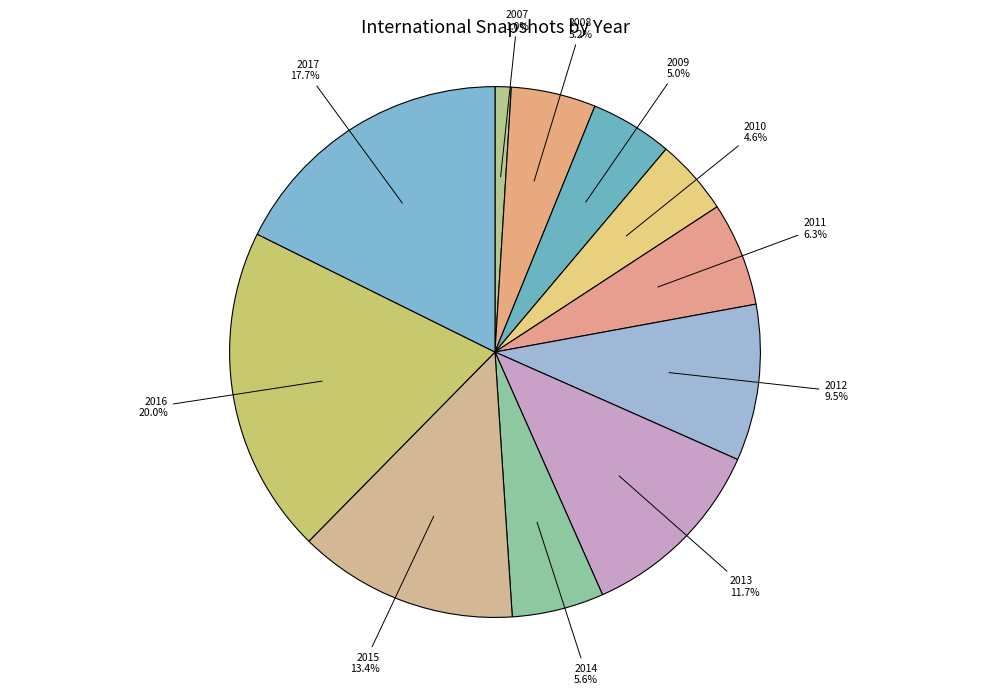

How many slices are in this pie chart?

11